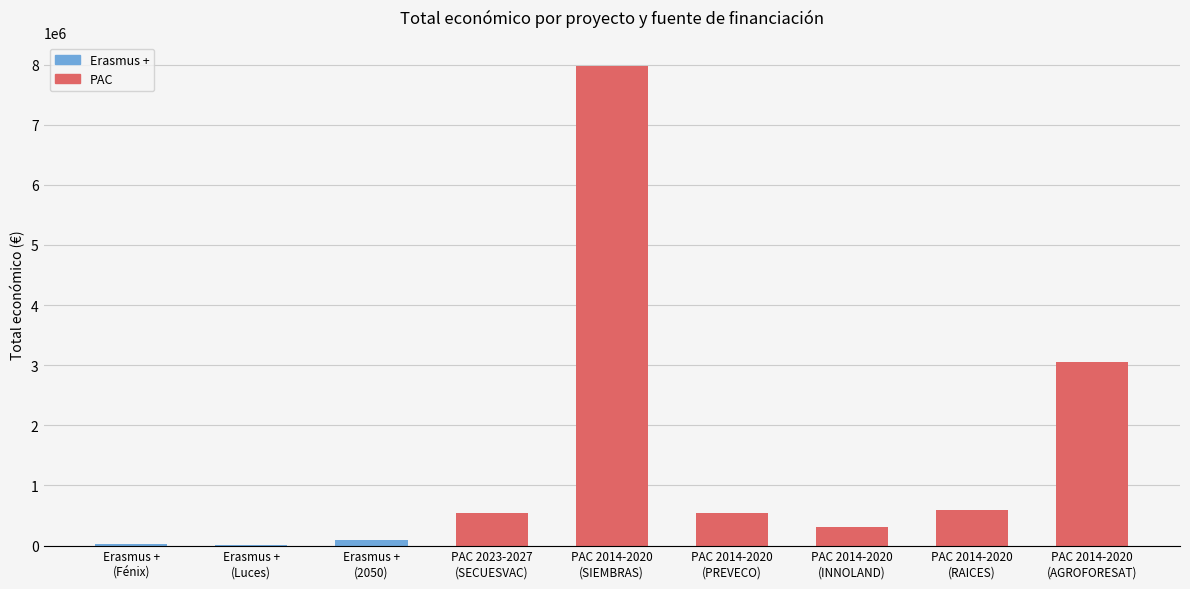

What is the greatest value displayed?

7967413